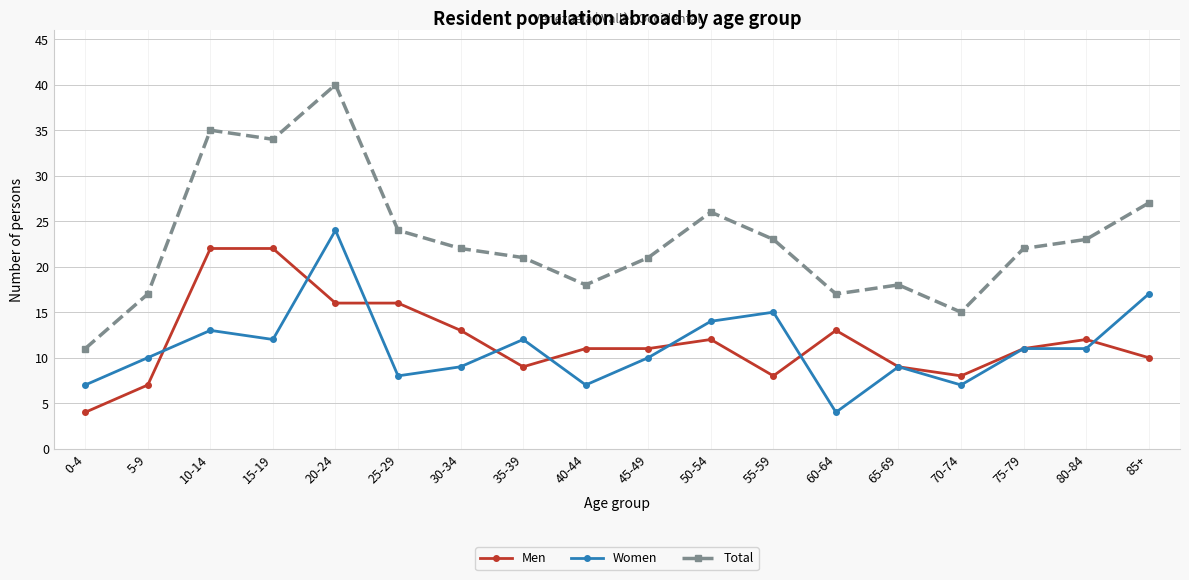

True or false: Men and Total intersect in this chart.

False